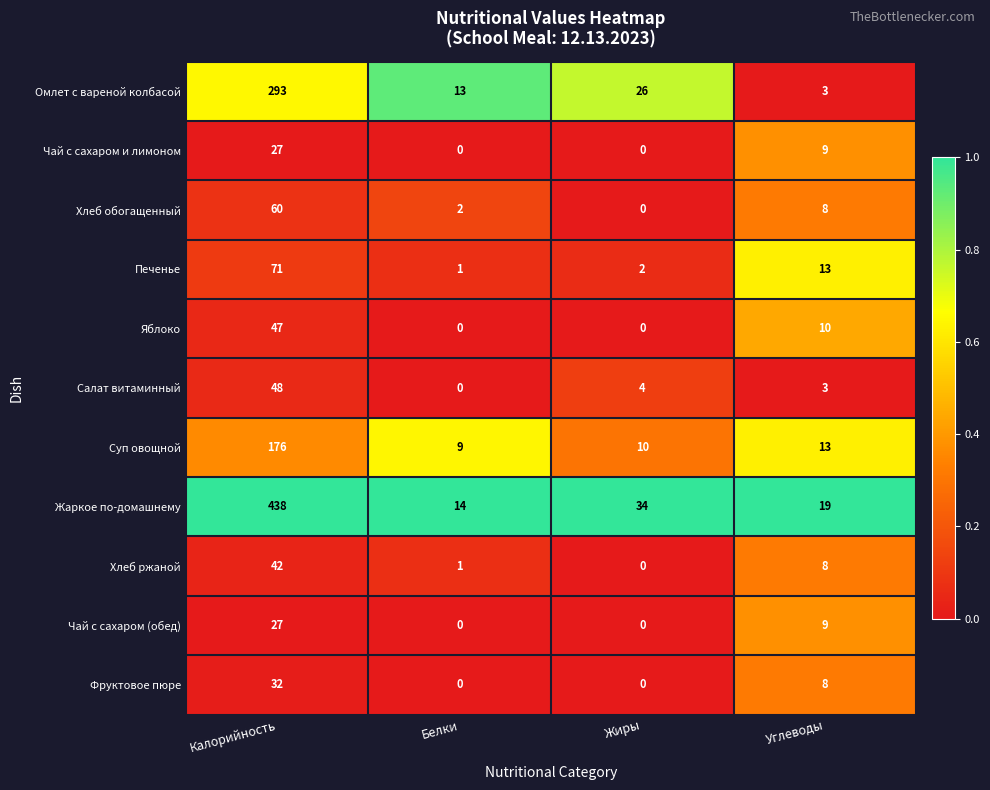

List the labels in order of Хлеб обогащенный value, smallest first.

Жиры, Белки, Углеводы, Калорийность